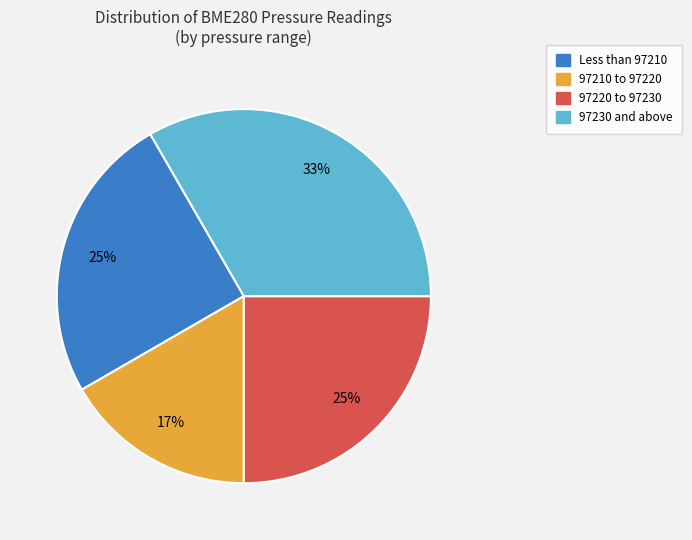

Is there any slice that represents more than half of the pie?

No